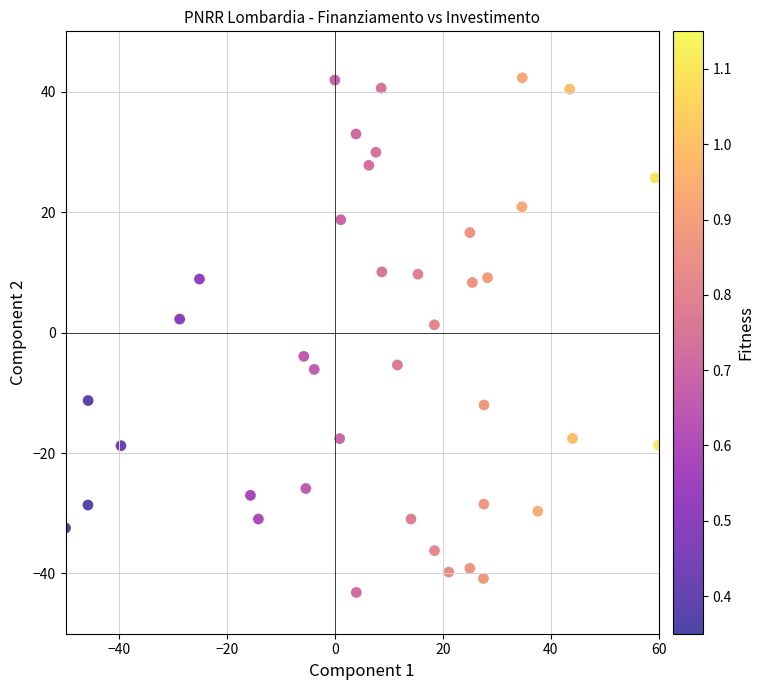

What is the range of X values (max minus min)?

110.0